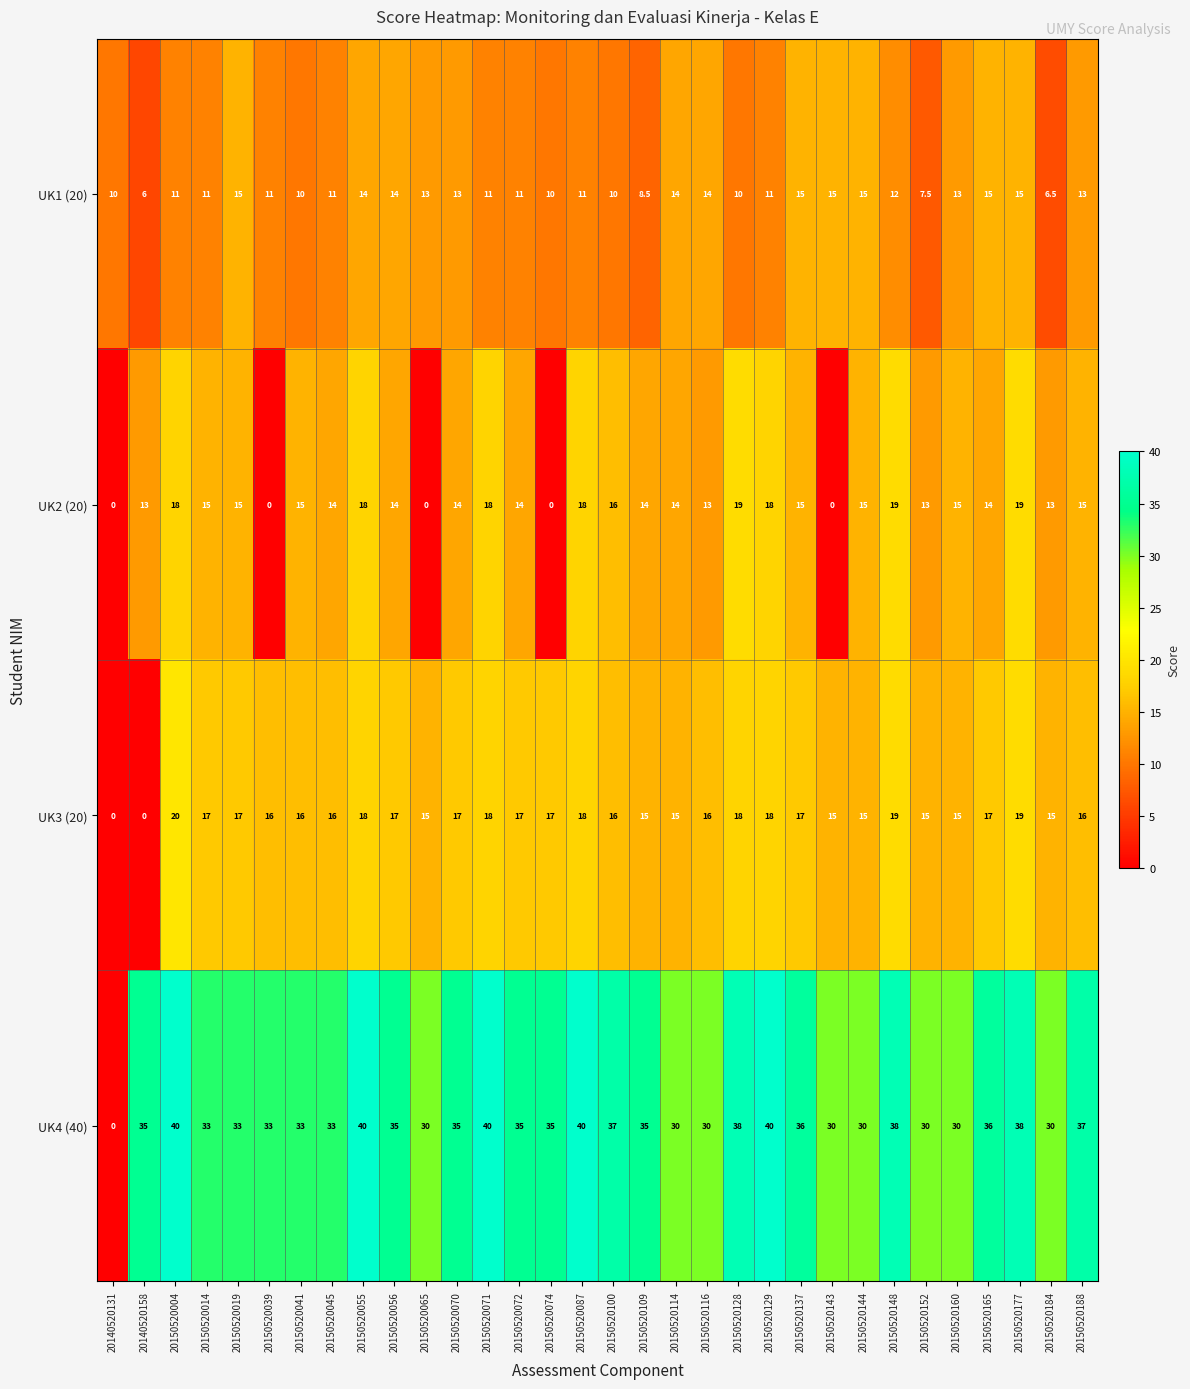

Which series changed the most between 20150520137 and 20150520188?

UK1 (20)